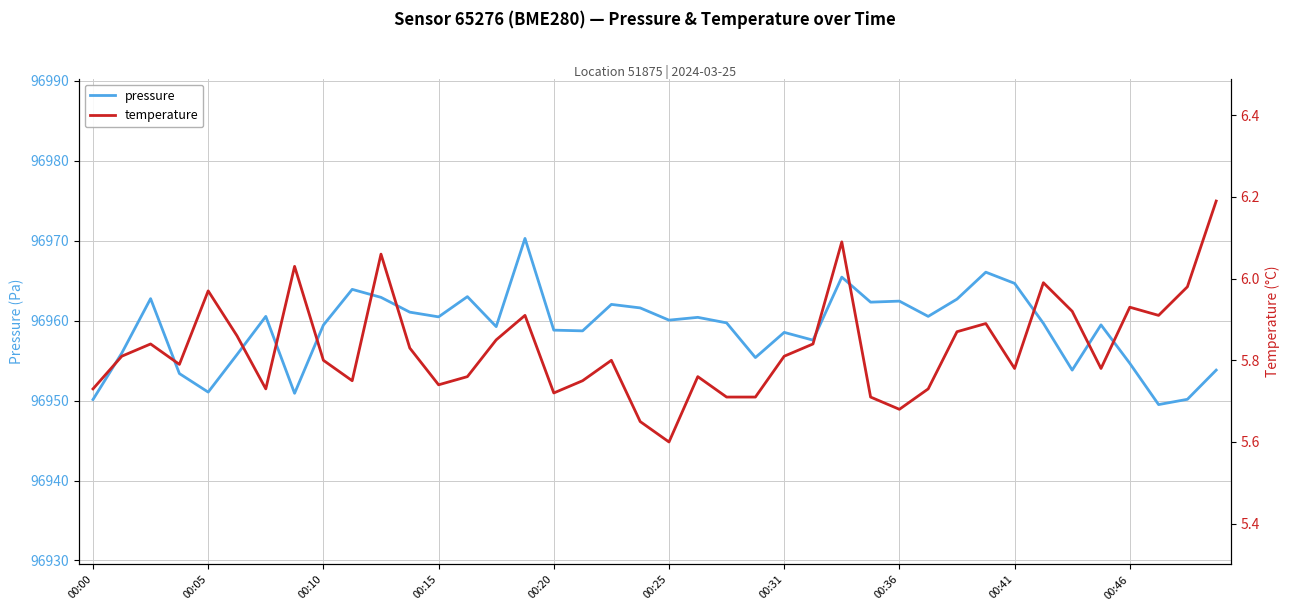

What is the lowest value of the pressure series?

96949.5